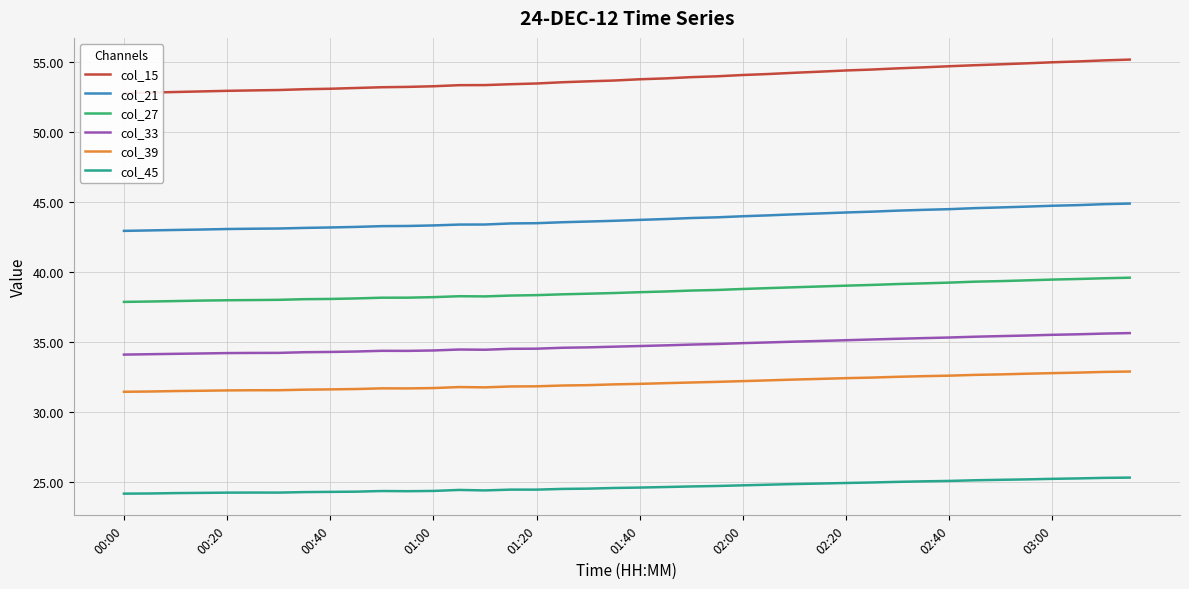

True or false: col_27 and col_21 intersect in this chart.

False